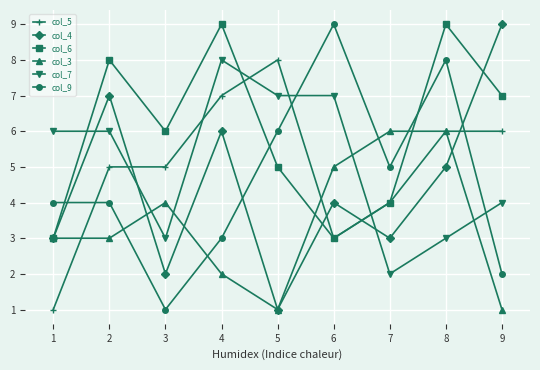

At which category does col_9 reach its first local valley?

3